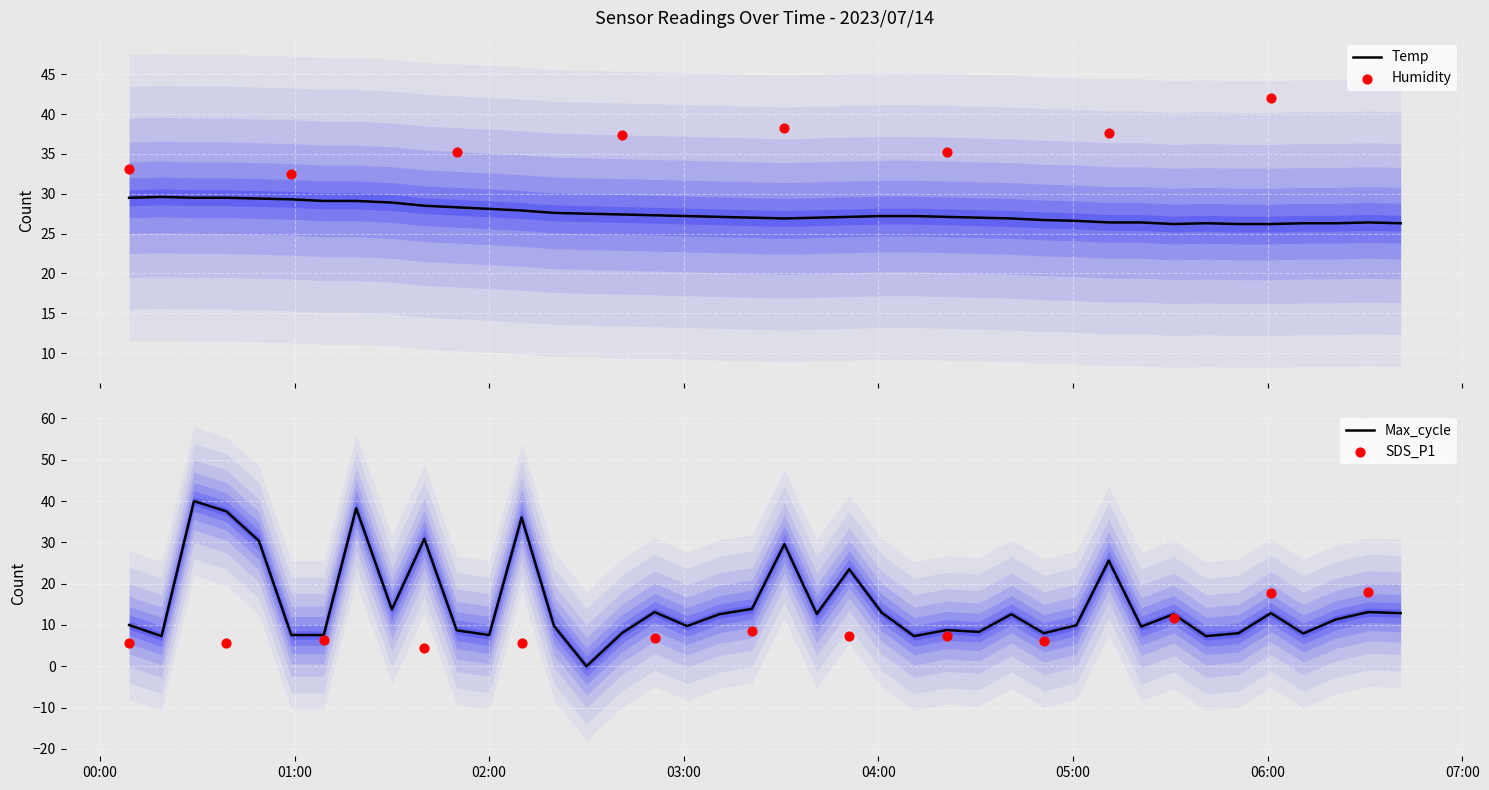

What is the highest value of the Temp series?

29.6